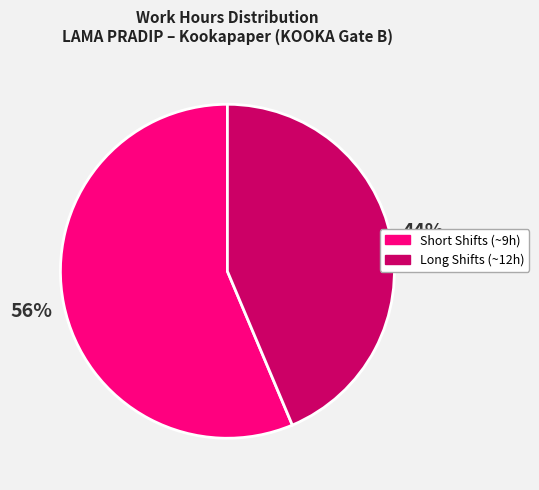

To the nearest percent, what is the average slice percentage?

50%